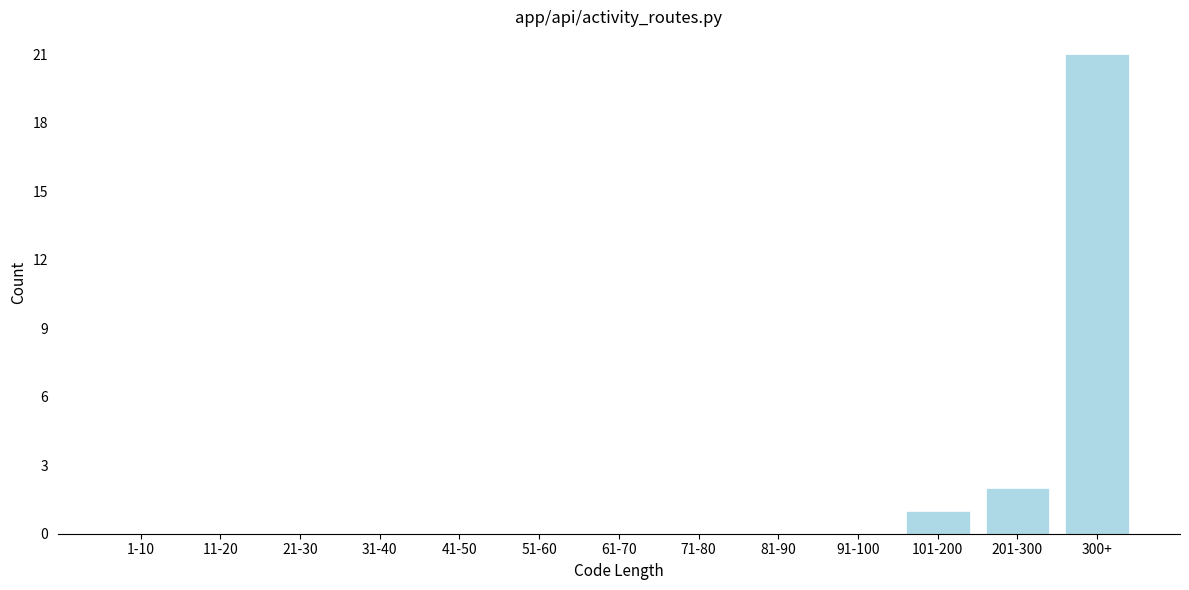

Reading left to right, extract all data points from this chart.

1-10=0	11-20=0	21-30=0	31-40=0	41-50=0	51-60=0	61-70=0	71-80=0	81-90=0	91-100=0	101-200=1	201-300=2	300+=21